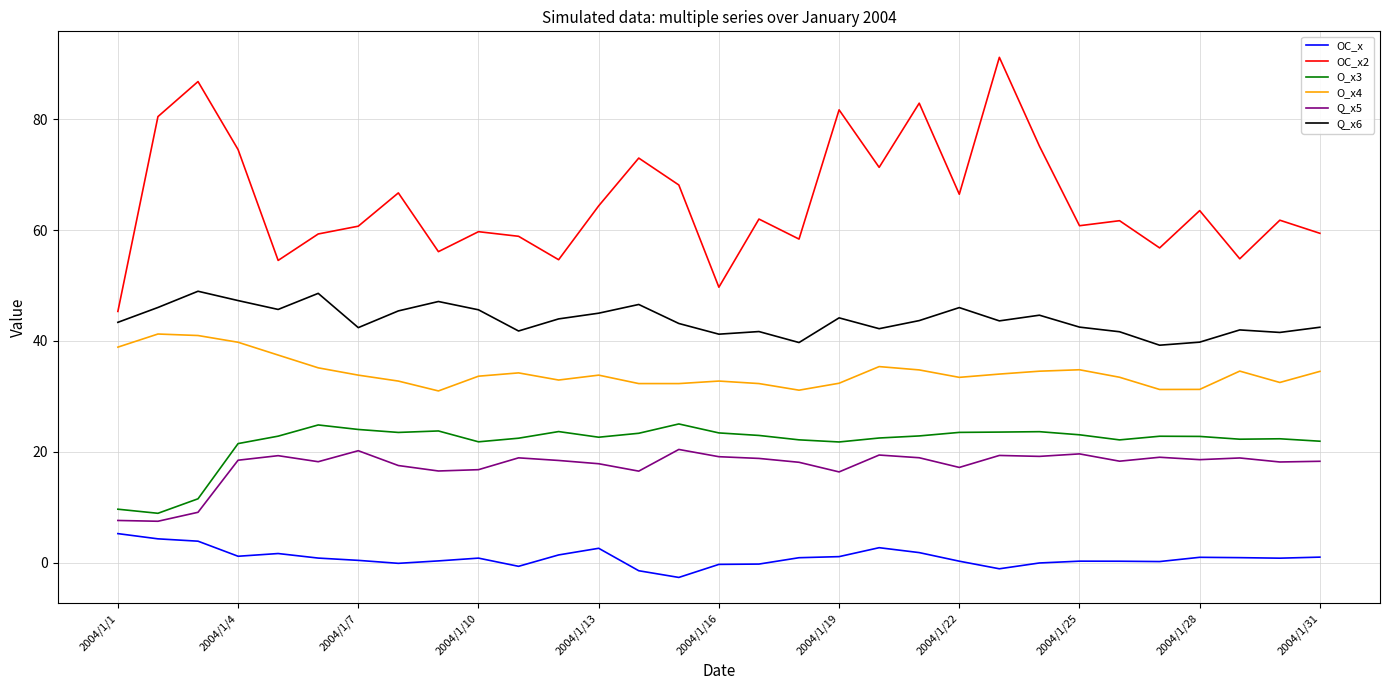

What is the minimum value shown in the chart?

-2.7